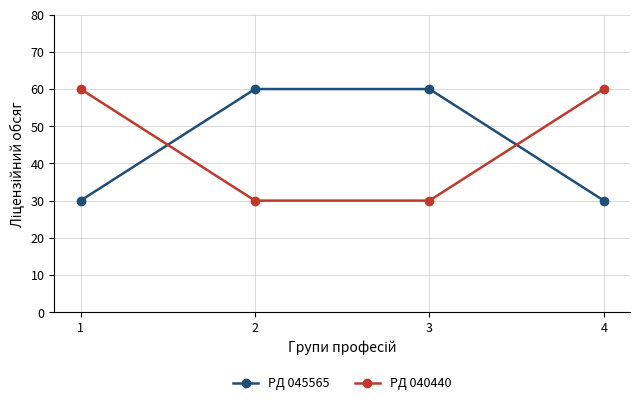

How many data points in PД 045565 are less than 60?

2